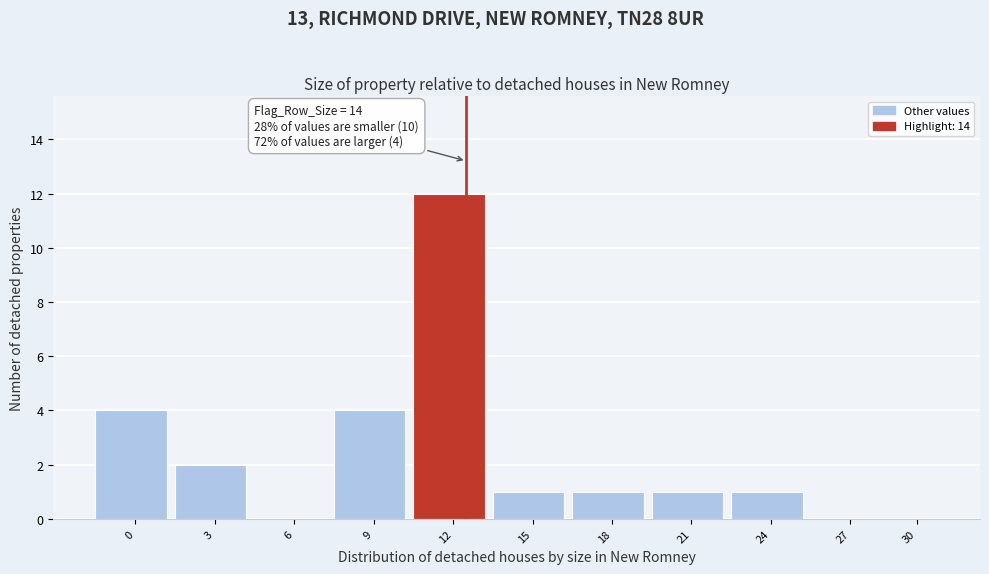

Reading left to right, extract all data points from this chart.

0=4	3=2	6=0	9=4	12=12	15=1	18=1	21=1	24=1	27=0	30=0